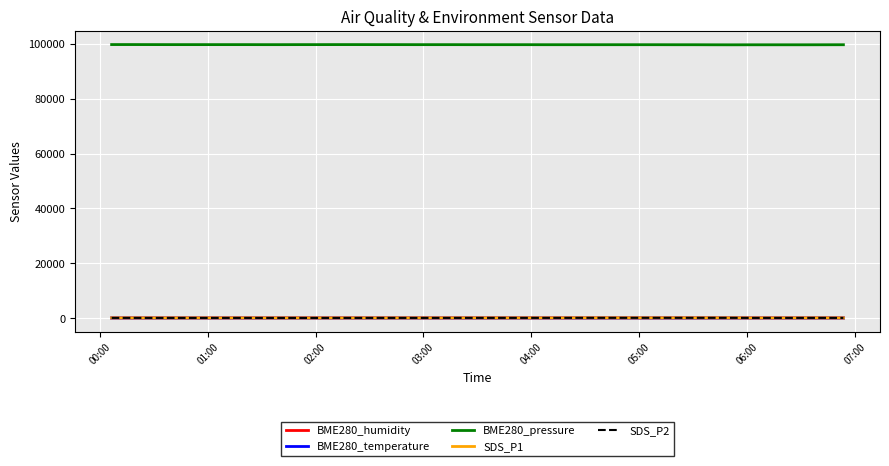

What is the maximum value shown in the chart?

99770.0